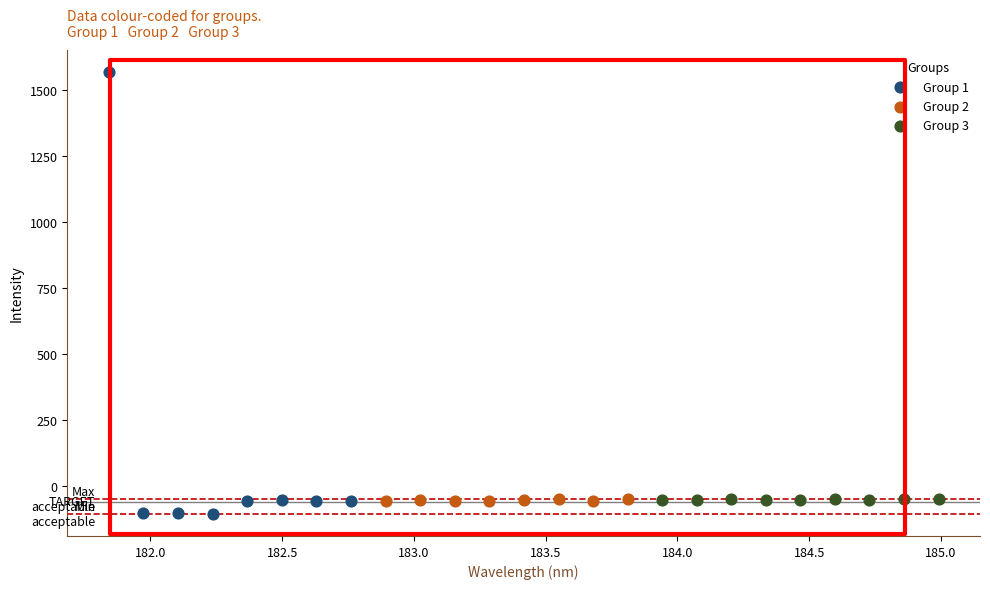

Which series has the largest Y range (max minus min)?

Group 1